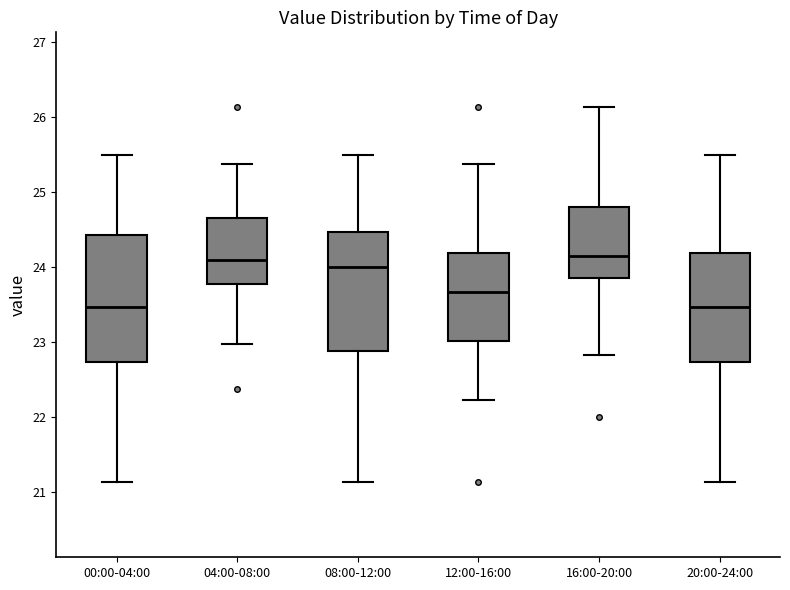

Reading left to right, read every box against the y-axis: the position of its median line, the range the box covers, and the ends of its whiskers. The values are not printed on the chart, so give them approximately, as read against the axis.

00:00-04:00: median 23.5, box 22.7 to 24.4, whiskers 21.1 to 25.5
04:00-08:00: median 24.1, box 23.8 to 24.7, whiskers 23.0 to 25.4
08:00-12:00: median 24.0, box 22.9 to 24.5, whiskers 21.1 to 25.5
12:00-16:00: median 23.7, box 23.0 to 24.2, whiskers 22.2 to 25.4
16:00-20:00: median 24.2, box 23.9 to 24.8, whiskers 22.8 to 26.1
20:00-24:00: median 23.5, box 22.7 to 24.2, whiskers 21.1 to 25.5